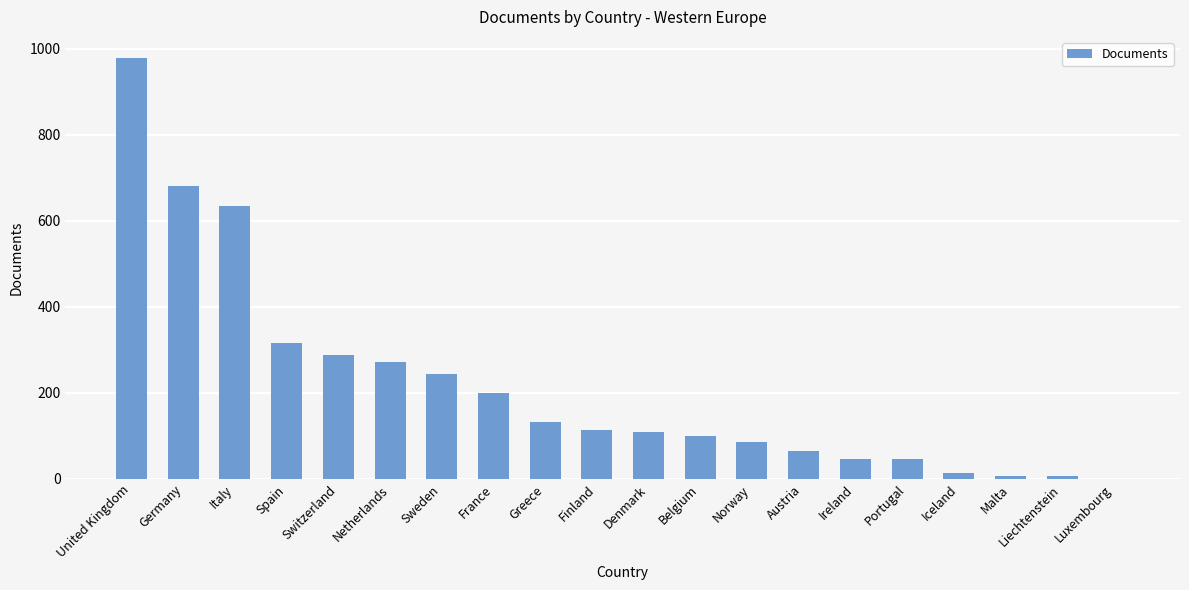

What is the maximum value shown in the chart?

979